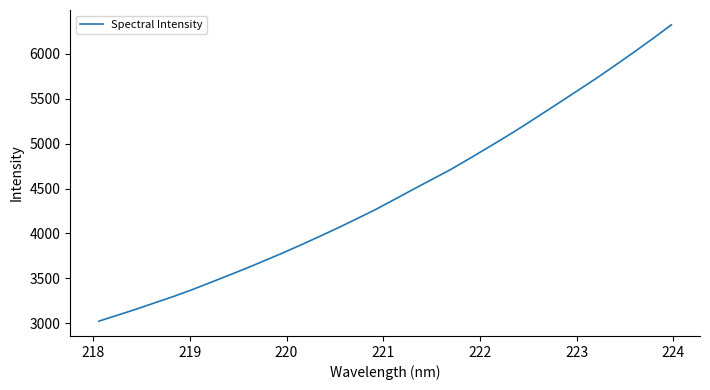

What is the minimum value shown in the chart?

3023.3